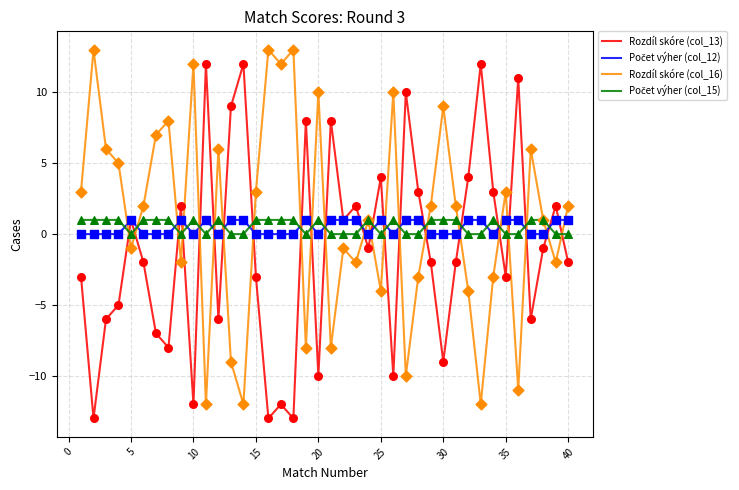

Which series ends up on top after the final intersection of Rozdíl skóre (col_13) and Rozdíl skóre (col_16)?

Rozdíl skóre (col_16)